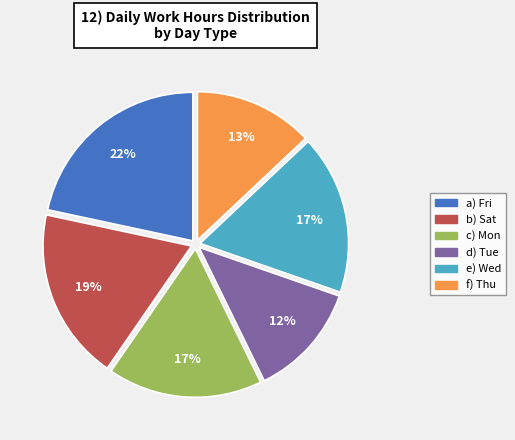

To the nearest percent, what is the average slice percentage?

17%